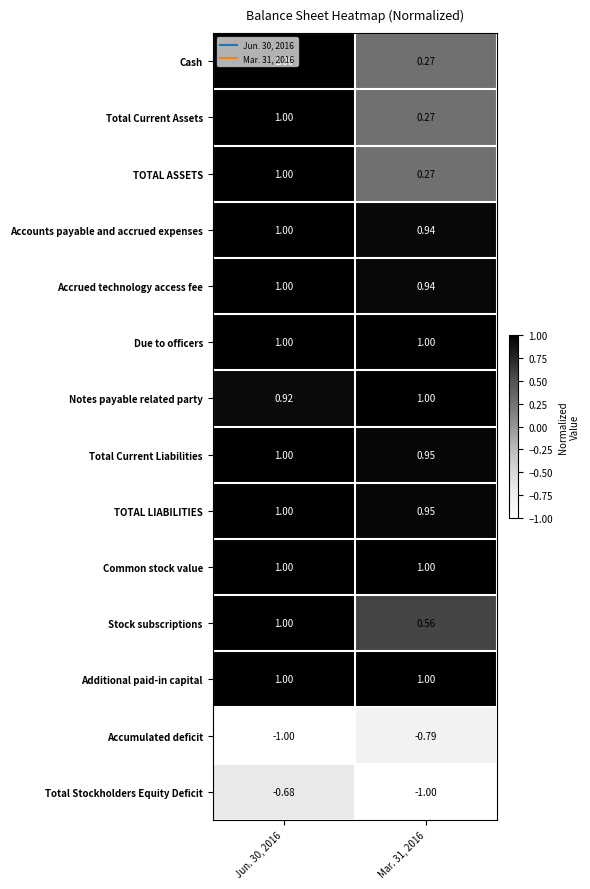

Is the value of Common stock value at Mar. 31, 2016 greater than the value of Cash at Mar. 31, 2016?

Yes